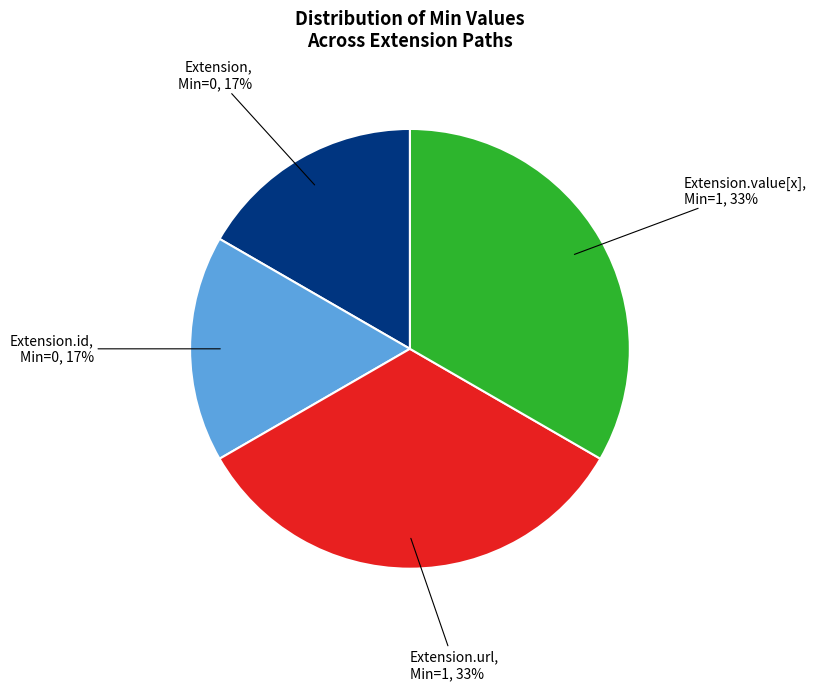

Is it true that Extension is 6% of the pie?

False